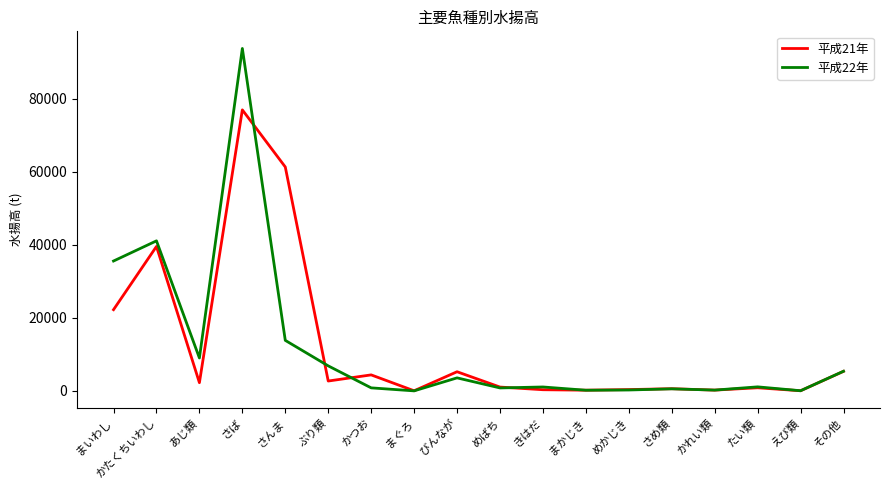

What position from the left is たい類?

16